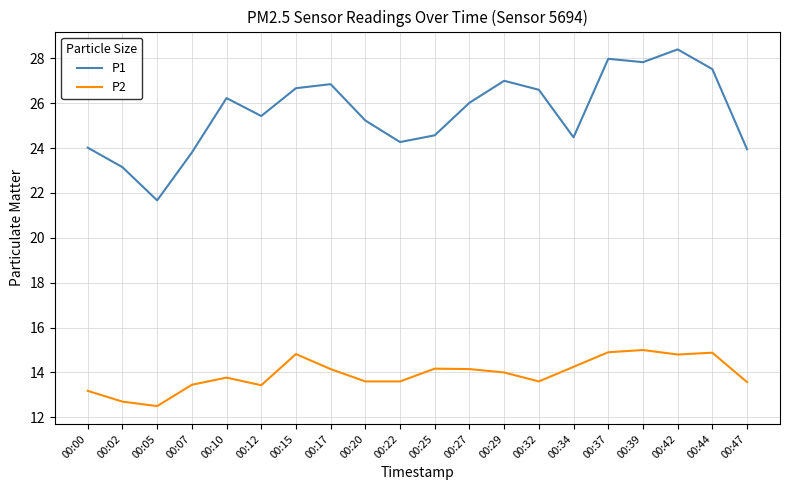

At which category does P2 reach its first local peak?

00:10